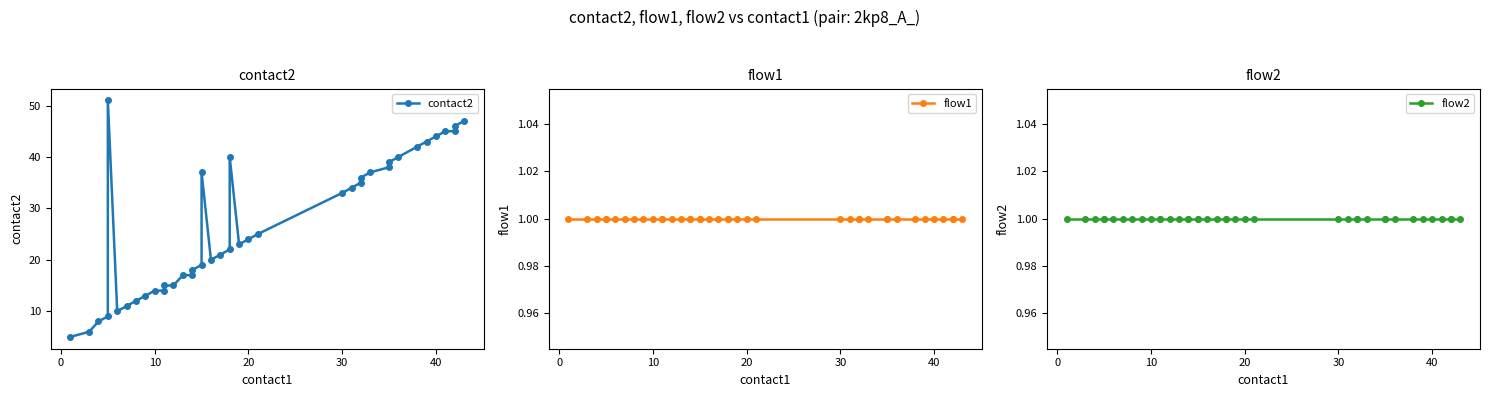

Rank the series by their maximum value, from lowest to highest.

flow1, flow2, contact2